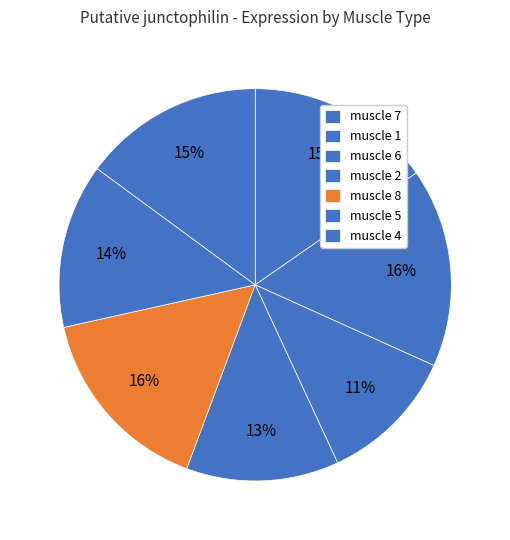

Rank the categories by value from lowest to highest.

muscle 6, muscle 2, muscle 5, muscle 4, muscle 7, muscle 8, muscle 1